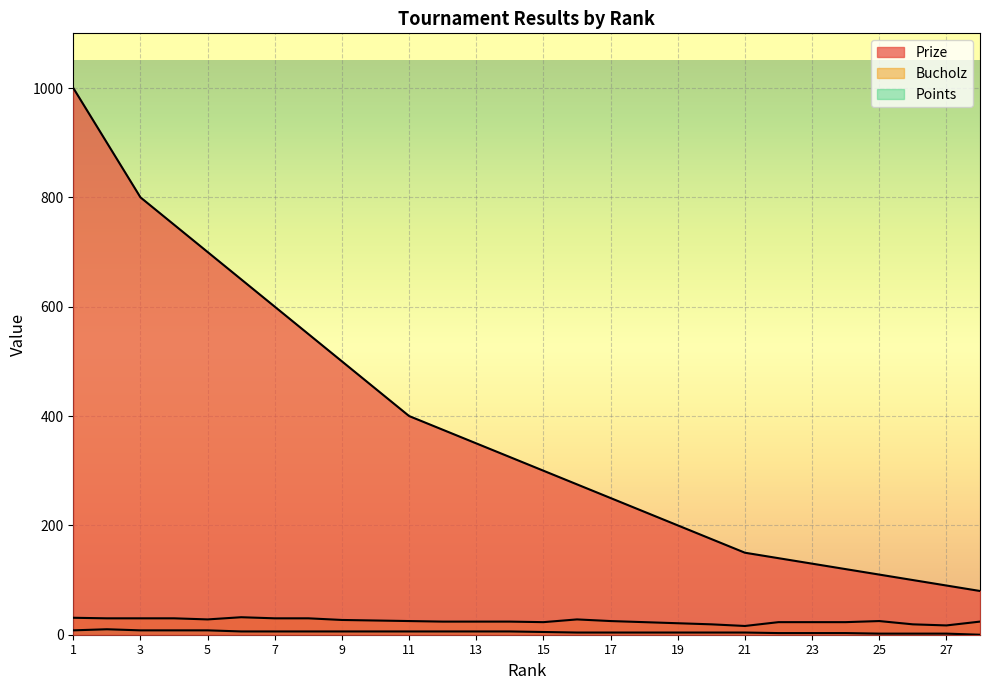

At how many categories does at least one series exceed 298?

15